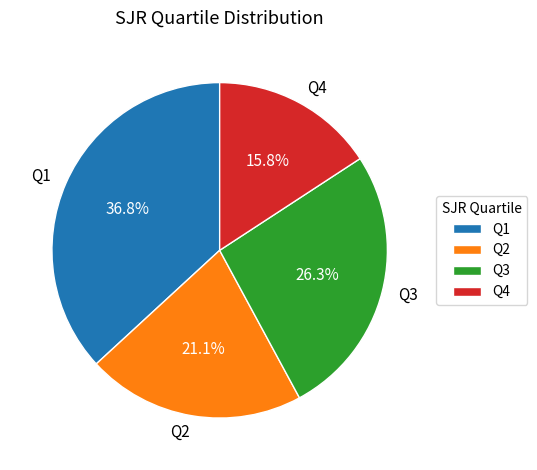

Combined, what portion of the pie is Q3 and Q4?

42.1%